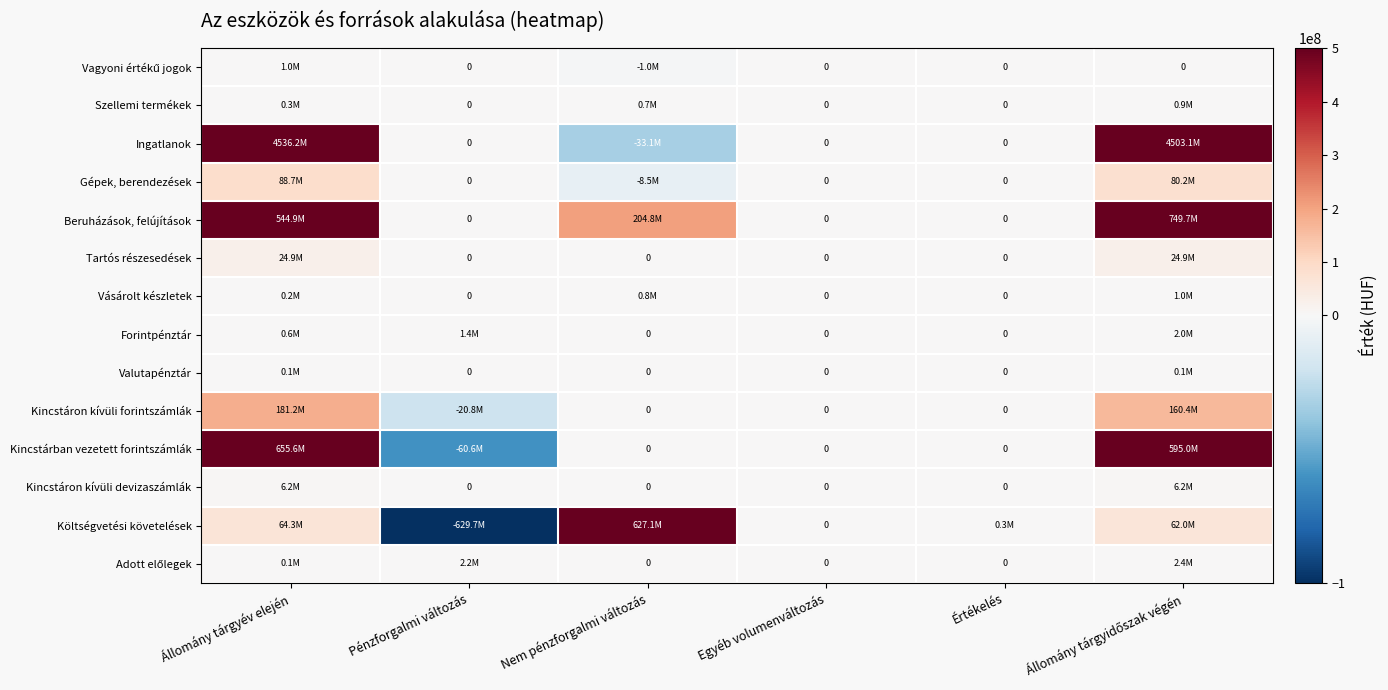

At which category is the sum across all series the highest?

Állomány tárgyév elején